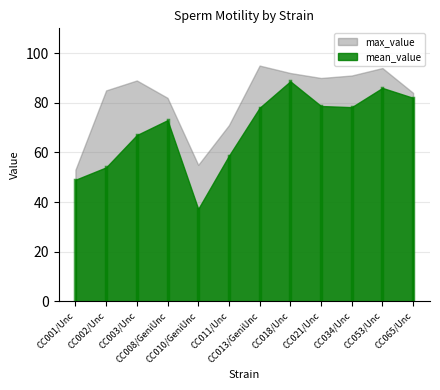

Rank the categories by mean_value value from lowest to highest.

CC010/GeniUnc, CC001/Unc, CC002/Unc, CC011/Unc, CC003/Unc, CC008/GeniUnc, CC013/GeniUnc, CC034/Unc, CC021/Unc, CC065/Unc, CC053/Unc, CC018/Unc